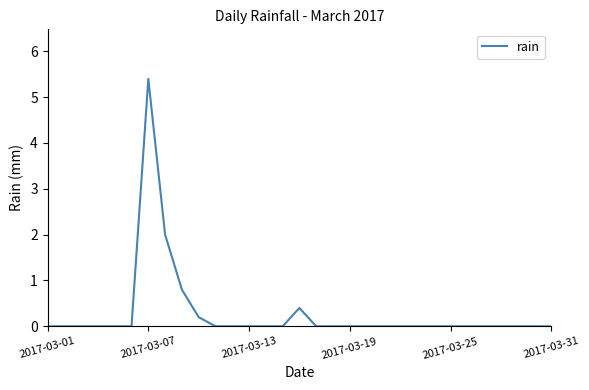

What is the difference between the maximum and minimum values?

5.4